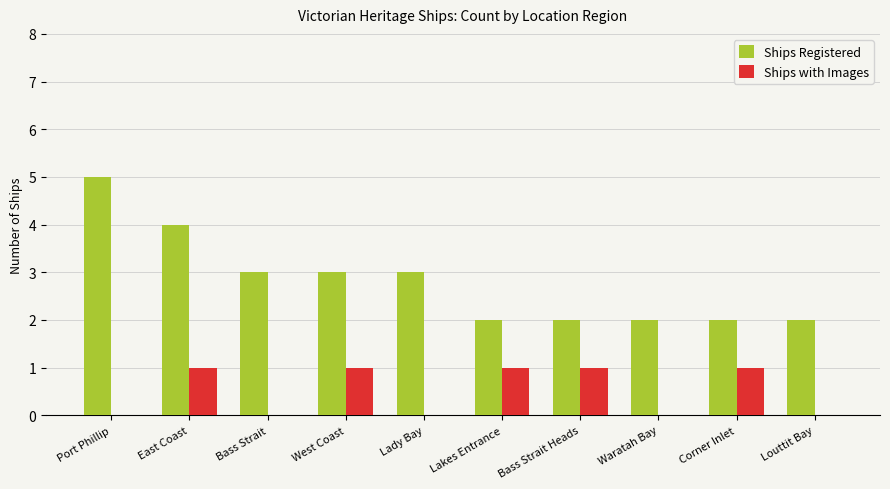

The value of Ships with Images at Bass Strait is -1. True or false?

False